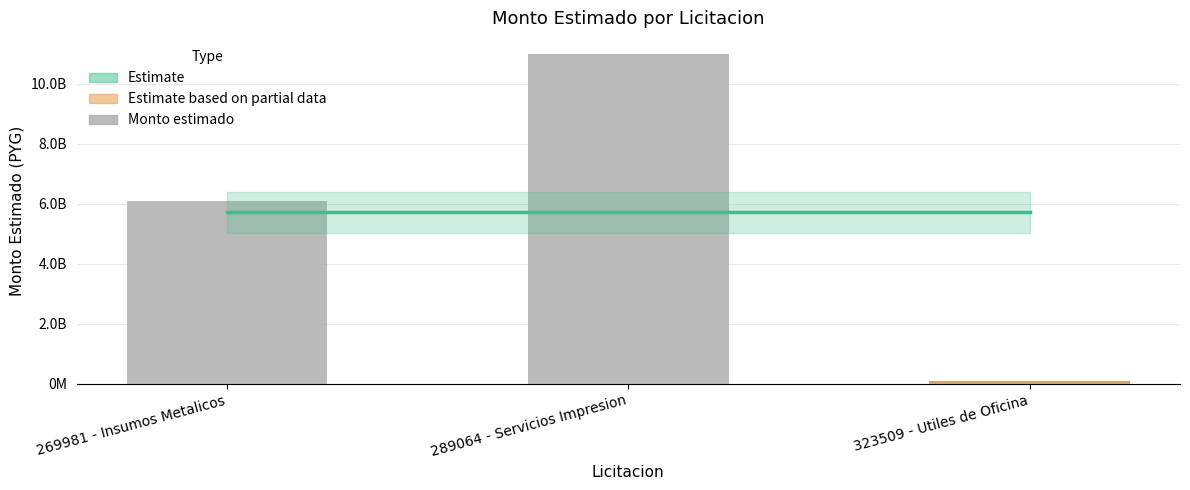

Is it true that the value at 269981 - Insumos Metalicos is 6088456600?

True